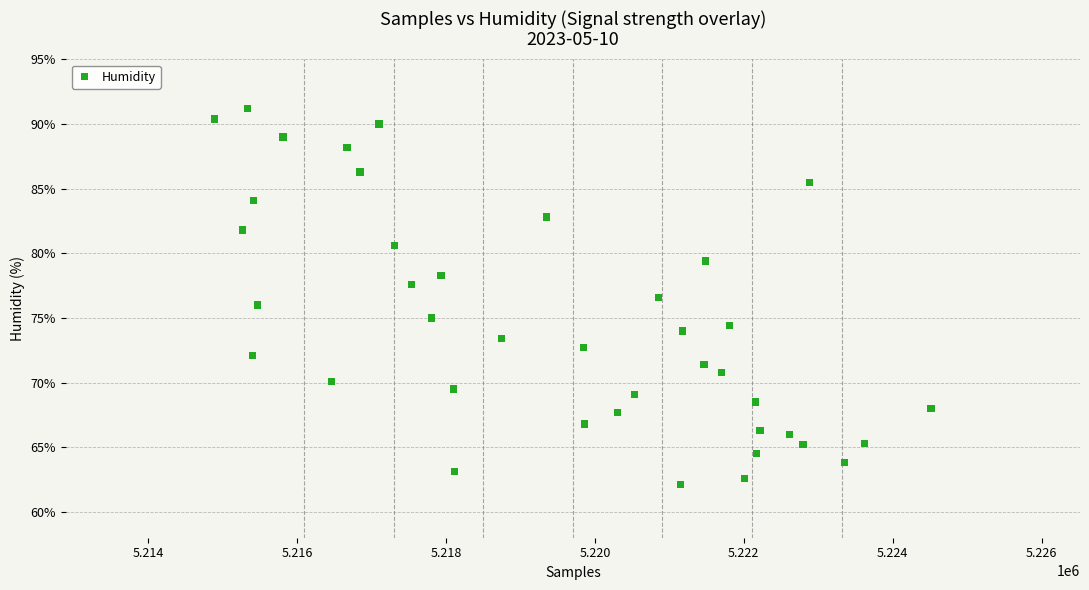

What is the range of X values (max minus min)?

9627.0